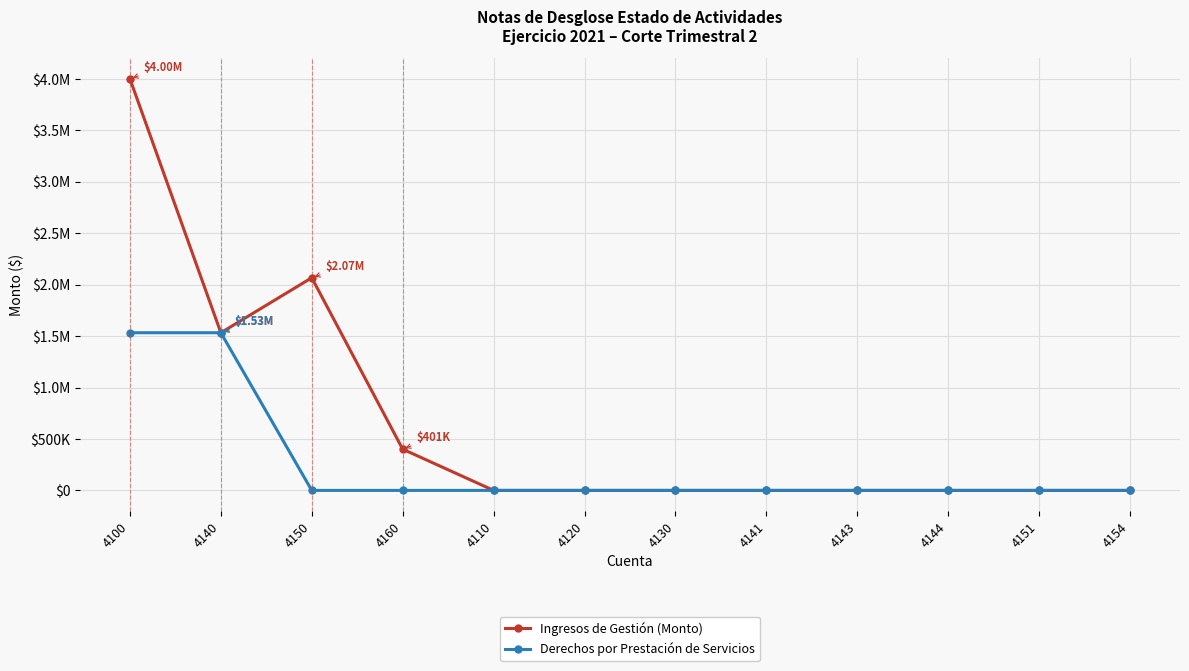

What are all the series names shown in the legend?

Ingresos de Gestión (Monto), Derechos por Prestación de Servicios